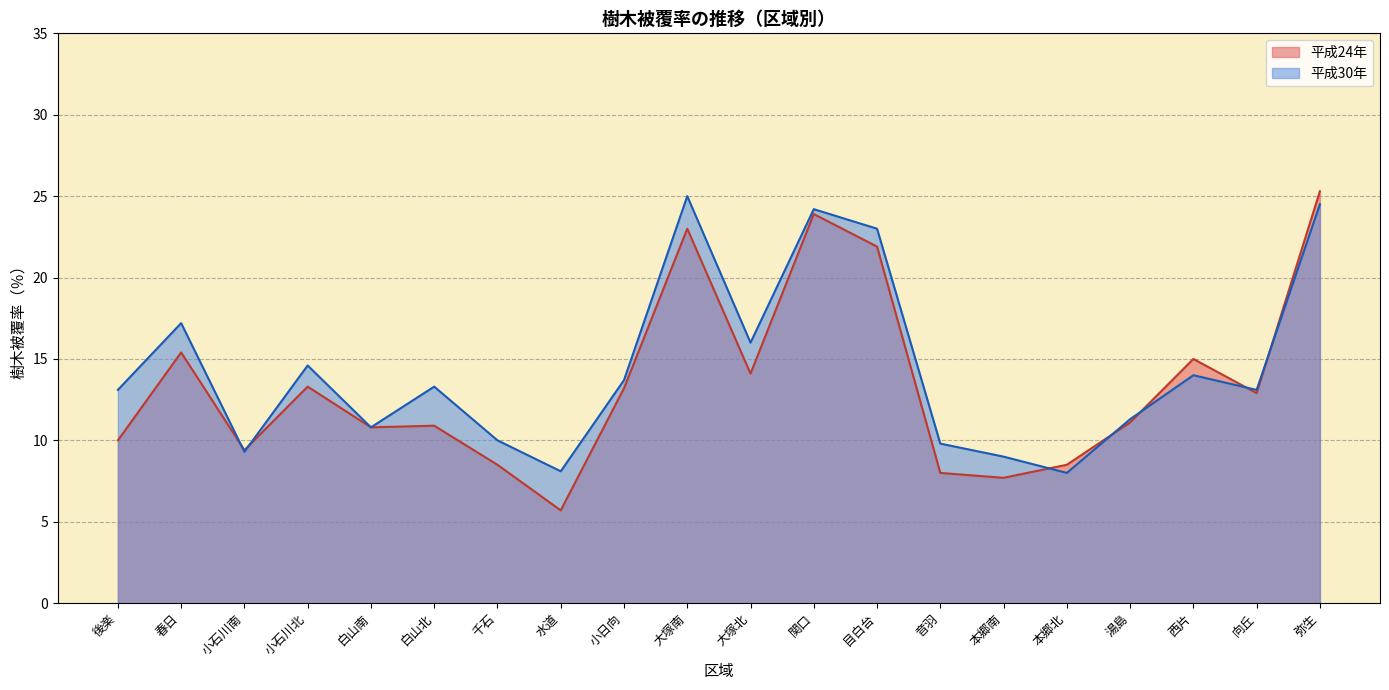

Rank the series by their maximum value, from highest to lowest.

平成24年, 平成30年